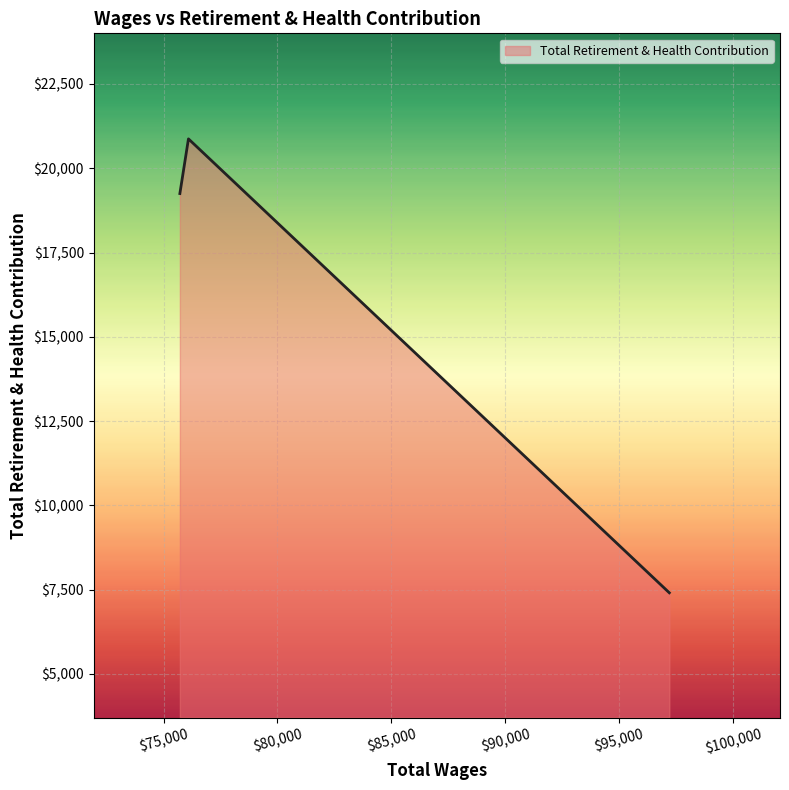

How many values are below 19250?

1